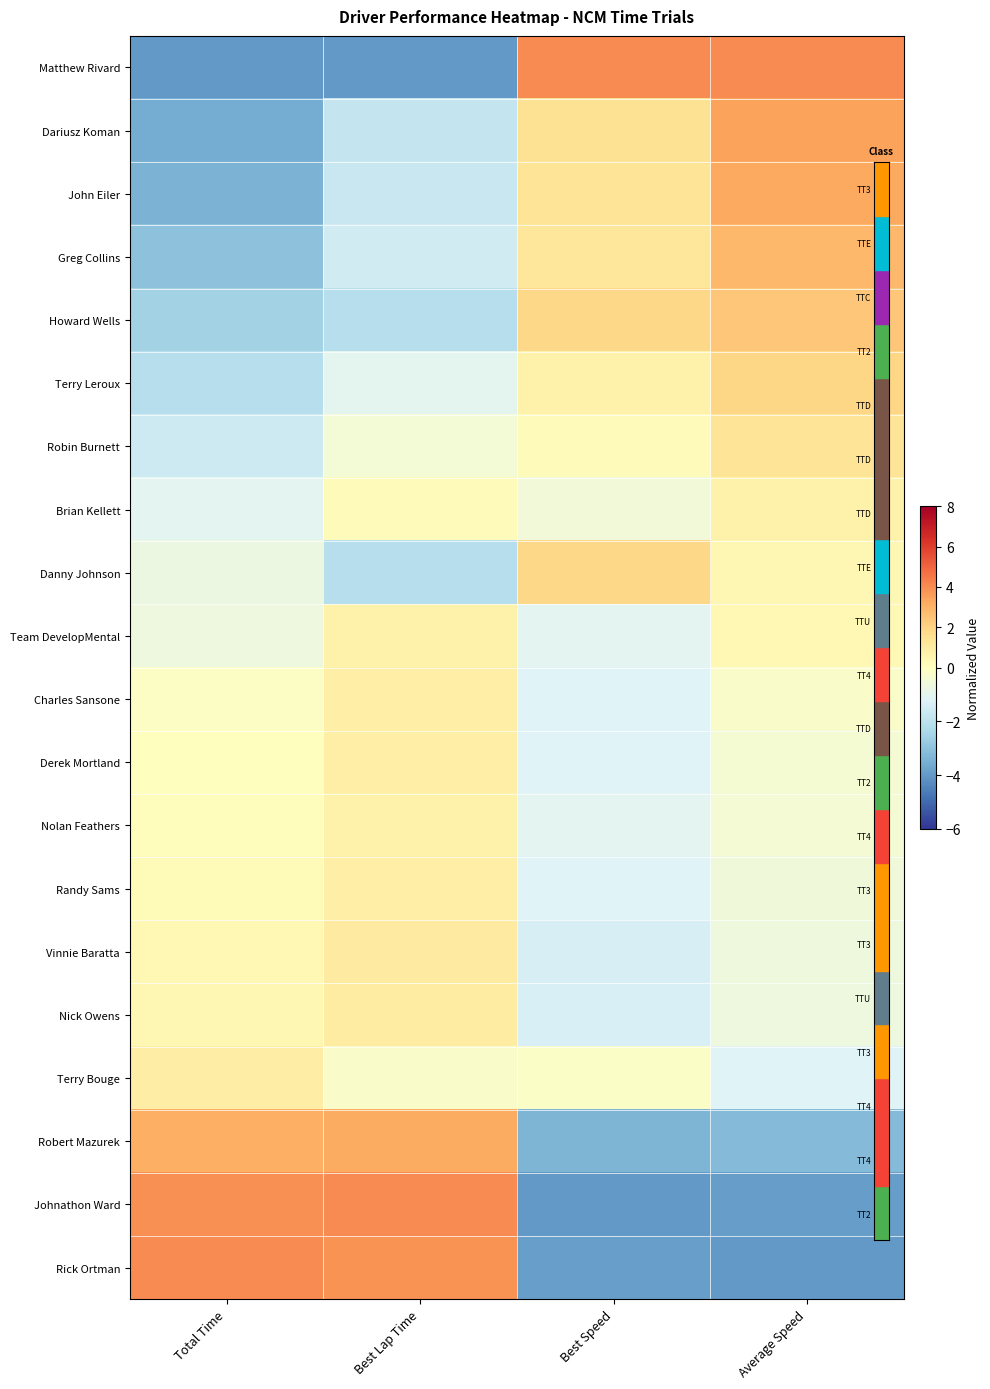

Which series changed the most between Total Time and Best Speed?

Matthew Rivard